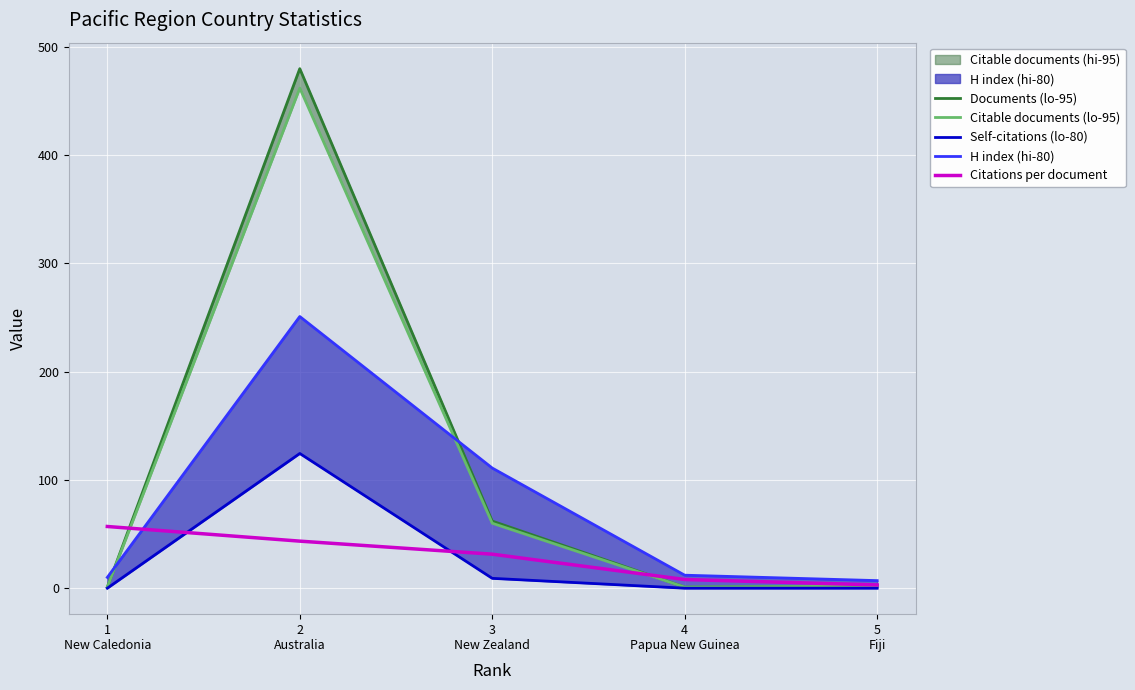

Rank the categories by Citable documents (lo-95) value from highest to lowest.

2
Australia, 3
New Zealand, 5
Fiji, 1
New Caledonia, 4
Papua New Guinea